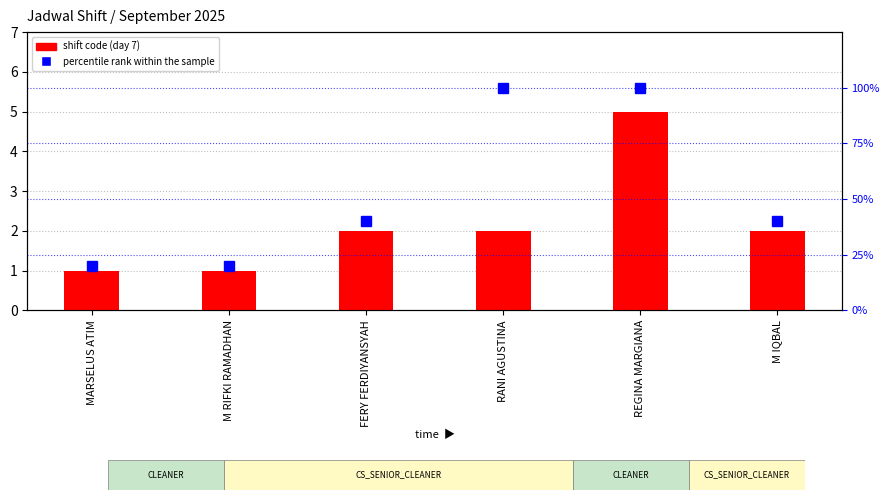

Between MARSELUS ATIM and REGINA MARGIANA, which series saw the biggest shift?

percentile rank within the sample